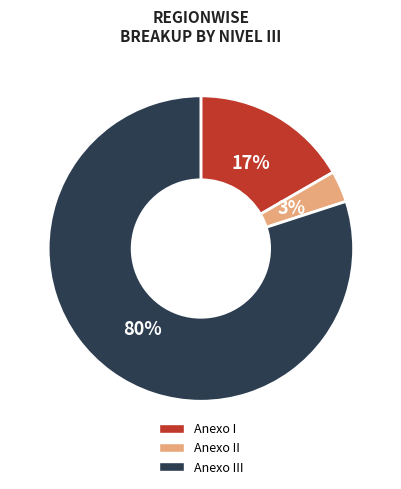

To the nearest percent, what is the difference between the largest and smallest slice percentages?

77%